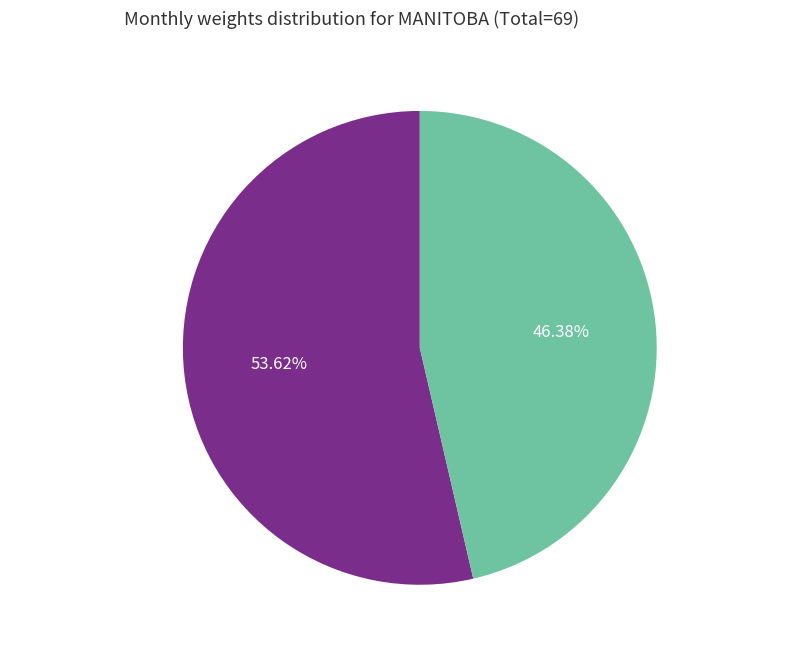

Is there a majority slice in this chart?

Yes